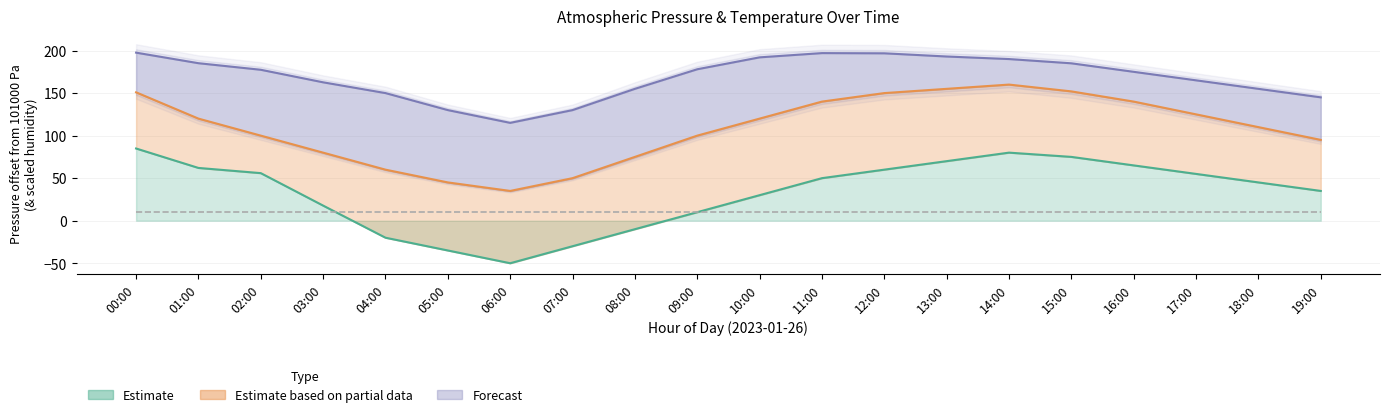

What is the approximate value of Pressure High (Forecast) at 17:00?

165.0